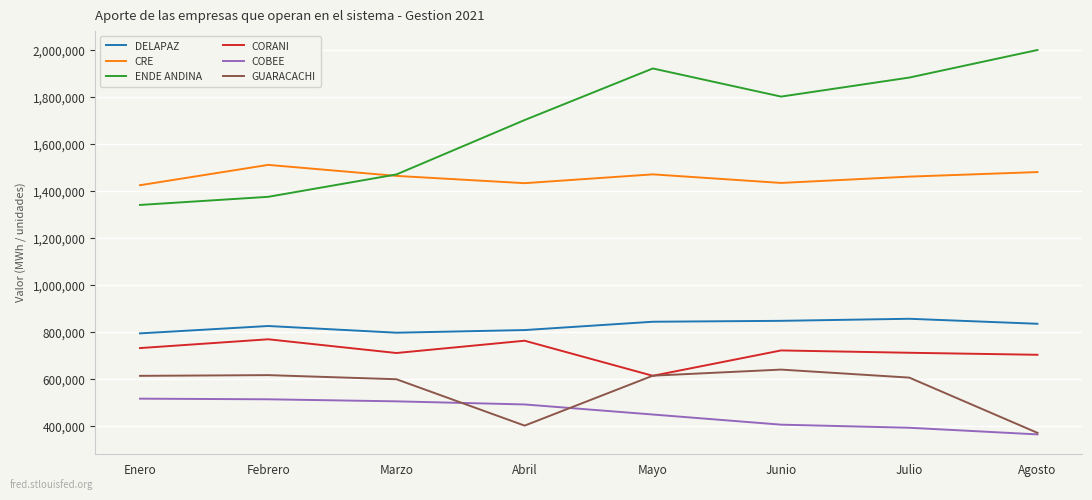

What is the spread (max minus min) of values at Abril?

1299592.0